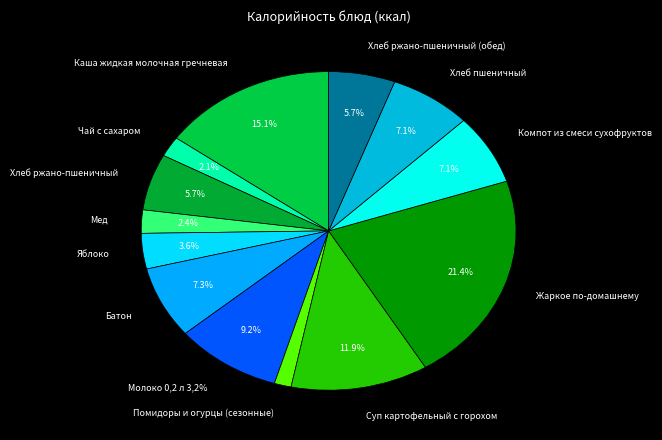

What portion of the pie excludes Батон?

92.7%